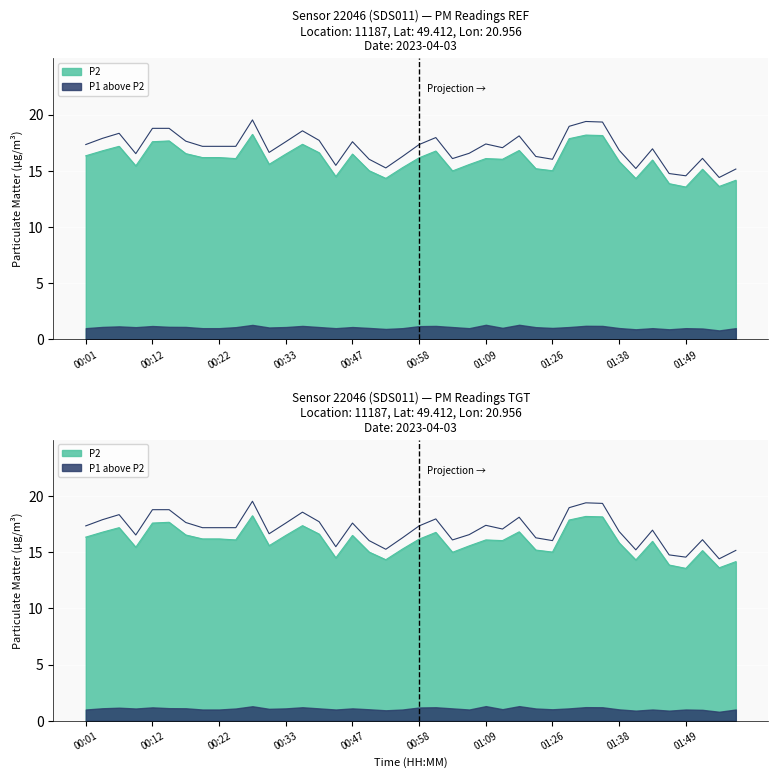

What is the label of the 26th point from the left?

01:12